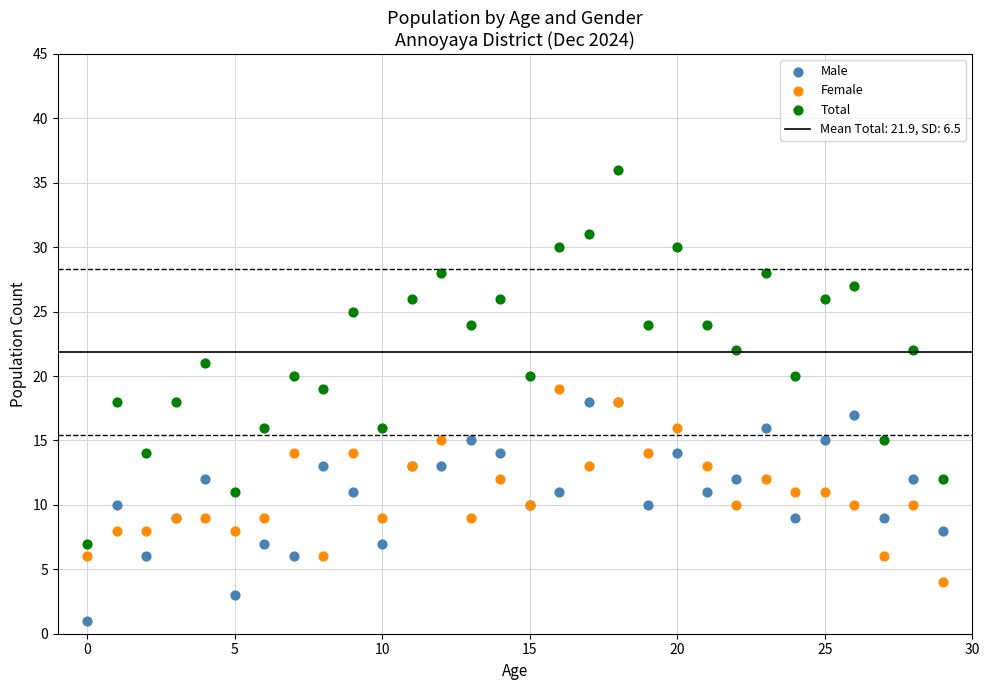

Which series has the widest spread of Y values?

Total